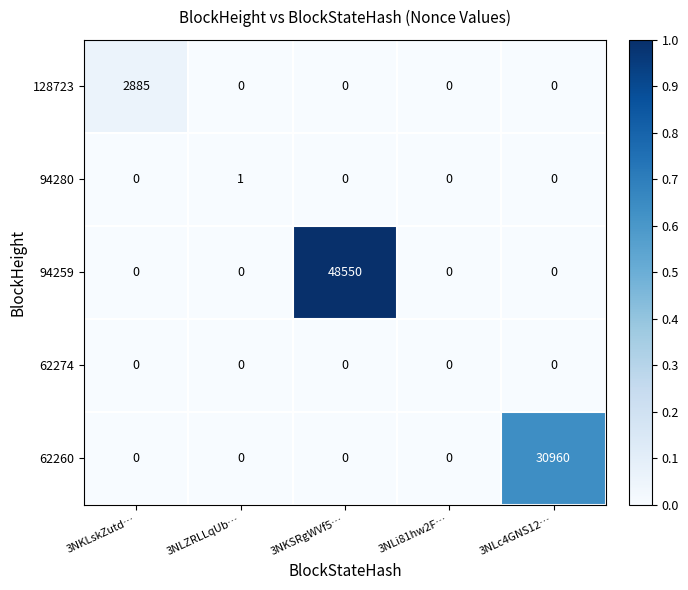

Reading right to left, list all the values displayed in this chart.

128723: 3NLc4GNS12…=0	3NLi81hw2F…=0	3NKSRgWVf5…=0	3NLZRLLqUb…=0	3NKLskZutd…=2885
94280: 3NLc4GNS12…=0	3NLi81hw2F…=0	3NKSRgWVf5…=0	3NLZRLLqUb…=1	3NKLskZutd…=0
94259: 3NLc4GNS12…=0	3NLi81hw2F…=0	3NKSRgWVf5…=48550	3NLZRLLqUb…=0	3NKLskZutd…=0
62274: 3NLc4GNS12…=0	3NLi81hw2F…=0	3NKSRgWVf5…=0	3NLZRLLqUb…=0	3NKLskZutd…=0
62260: 3NLc4GNS12…=30960	3NLi81hw2F…=0	3NKSRgWVf5…=0	3NLZRLLqUb…=0	3NKLskZutd…=0